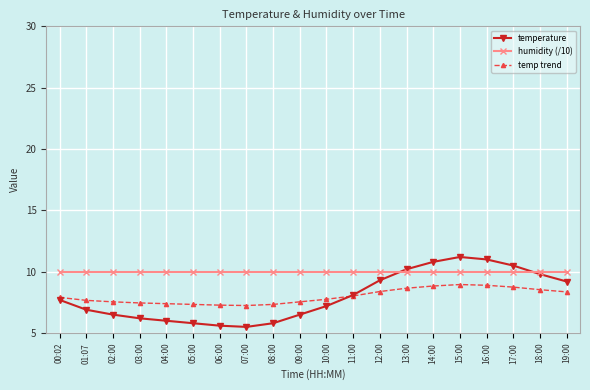

Which series has the largest total across all categories?

humidity (/10)